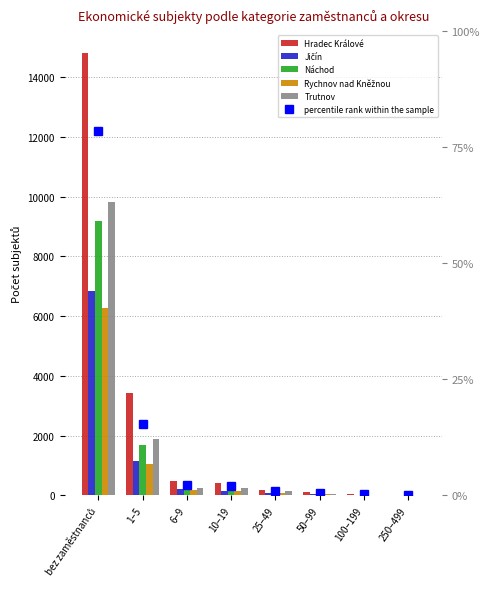

What is the value of the Rychnov nad Kněžnou bar at the 5th from the left?

86.0